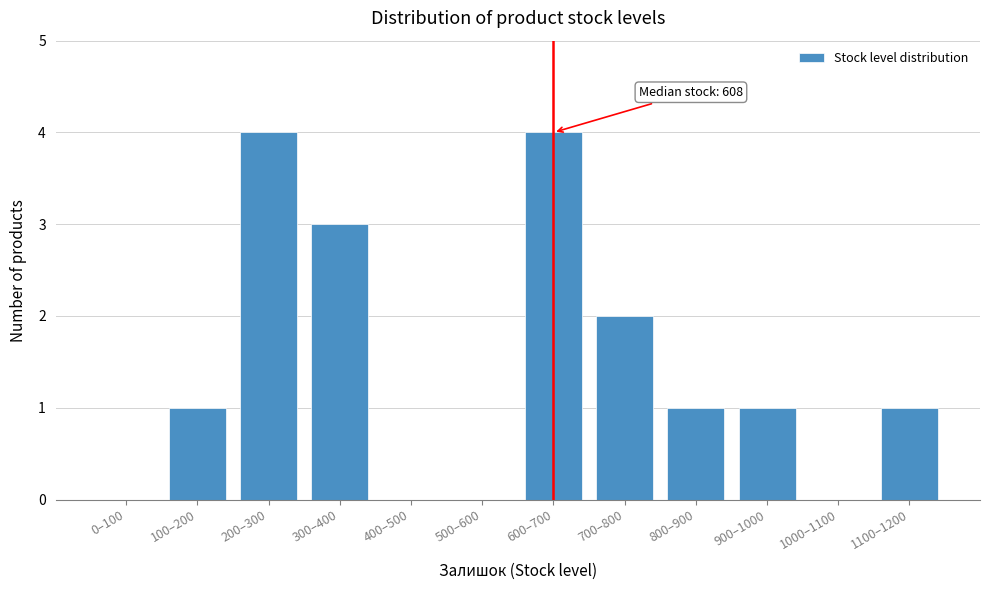

Reading left to right, what are all the values shown in this chart?

0–100=0	100–200=1	200–300=4	300–400=3	400–500=0	500–600=0	600–700=4	700–800=2	800–900=1	900–1000=1	1000–1100=0	1100–1200=1